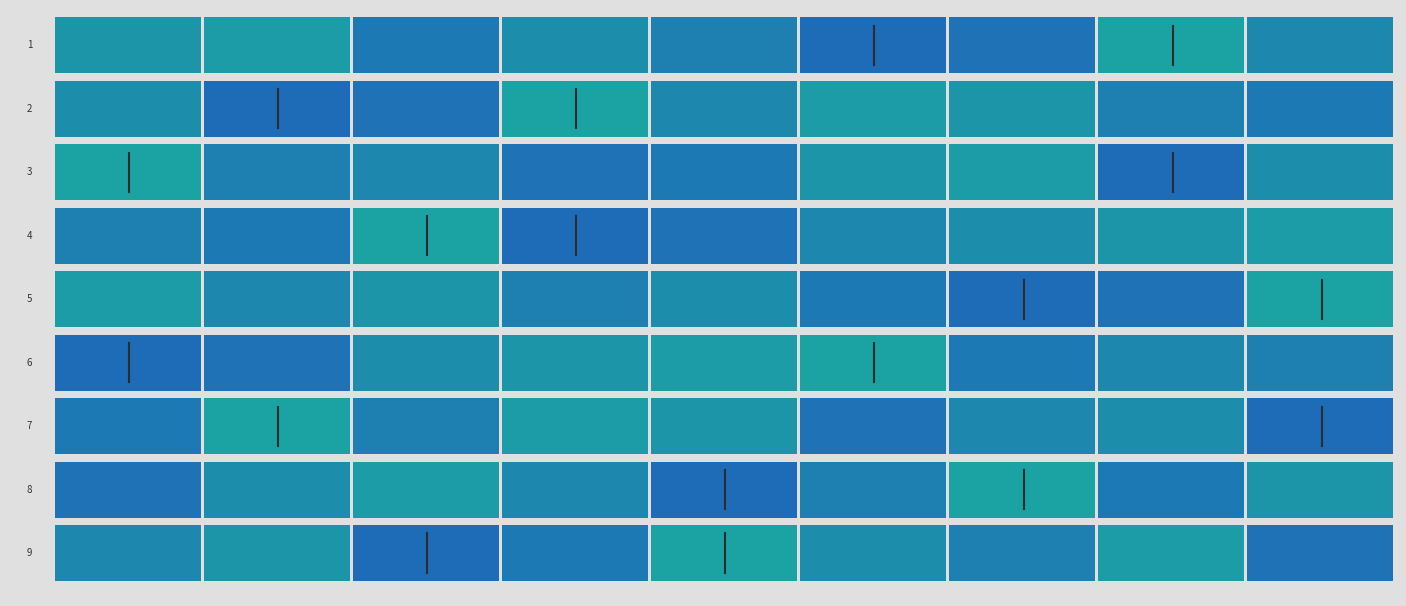

What is the greatest value displayed?

7.4